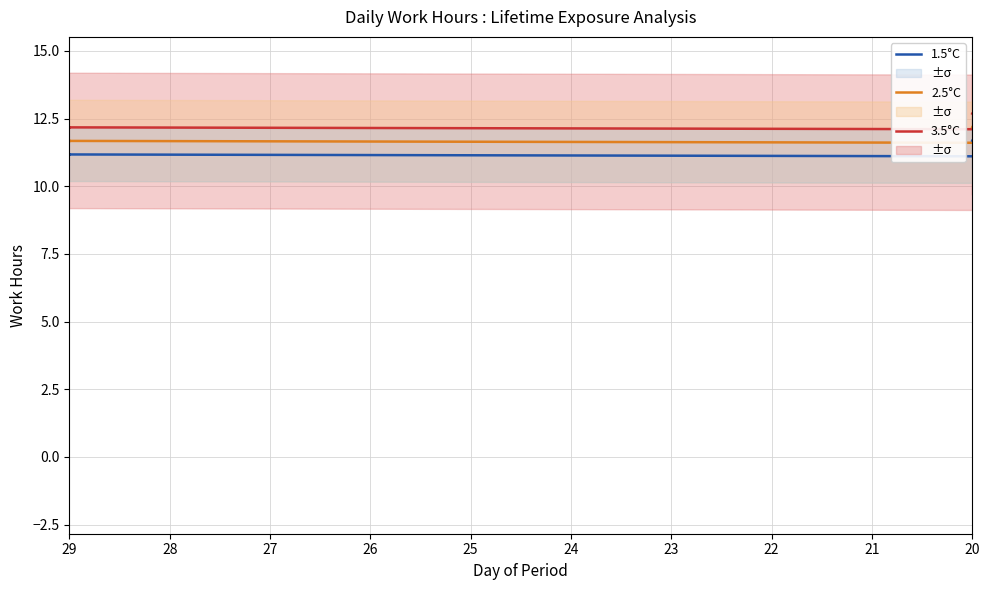

The value of 3.5°C at 26 is 5.6. True or false?

False